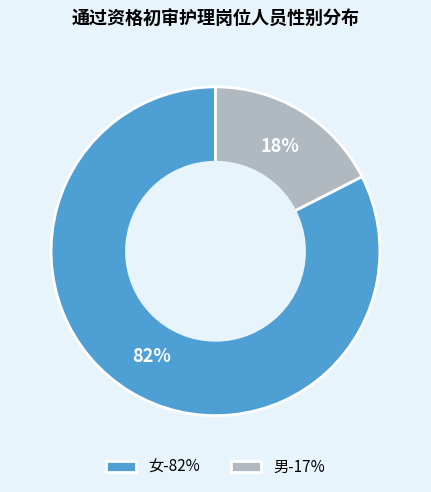

Which category has the smallest portion of the pie?

男